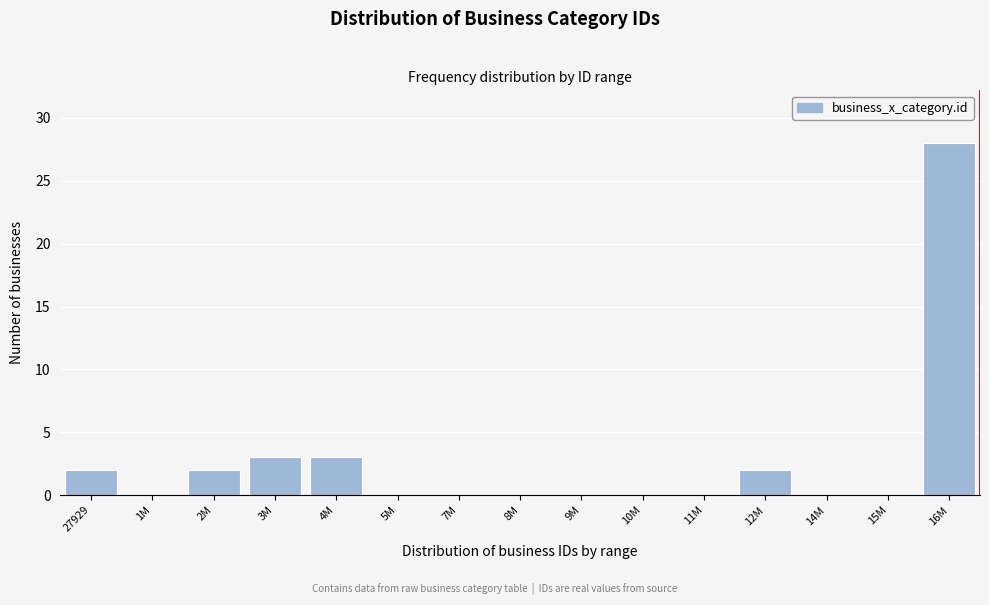

Reading left to right, what are all the values shown in this chart?

27929=2	1M=0	2M=2	3M=3	4M=3	5M=0	7M=0	8M=0	9M=0	10M=0	11M=0	12M=2	14M=0	15M=0	16M=28